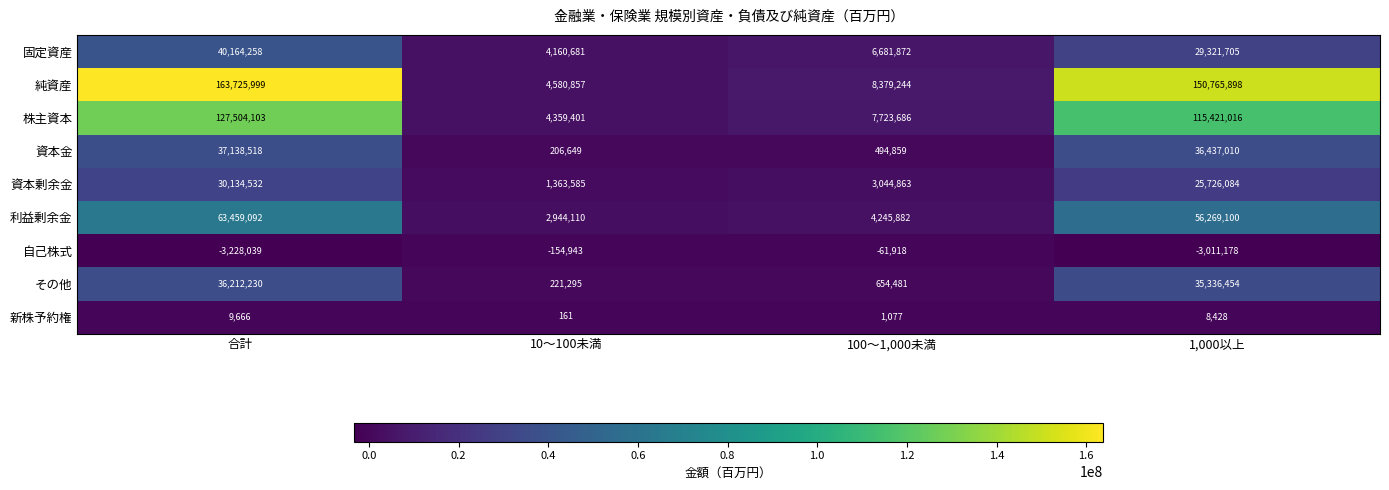

How many values in the 新株予約権 series are below 8428?

2